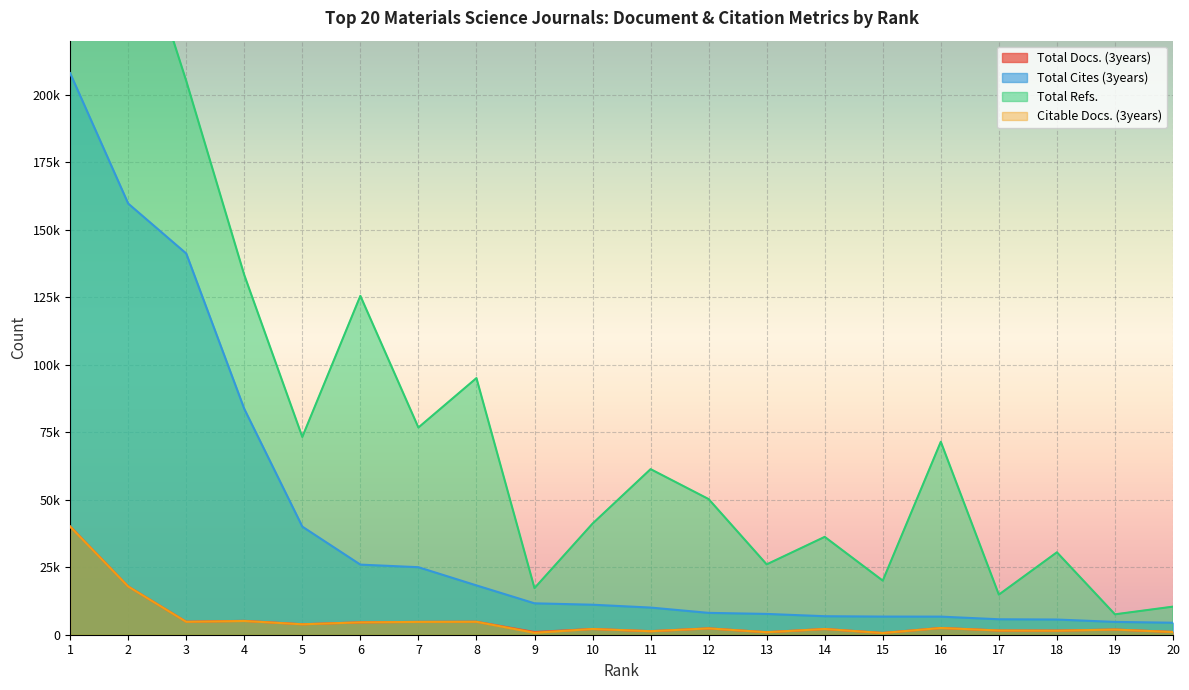

What is the maximum value for Total Refs.?

508876